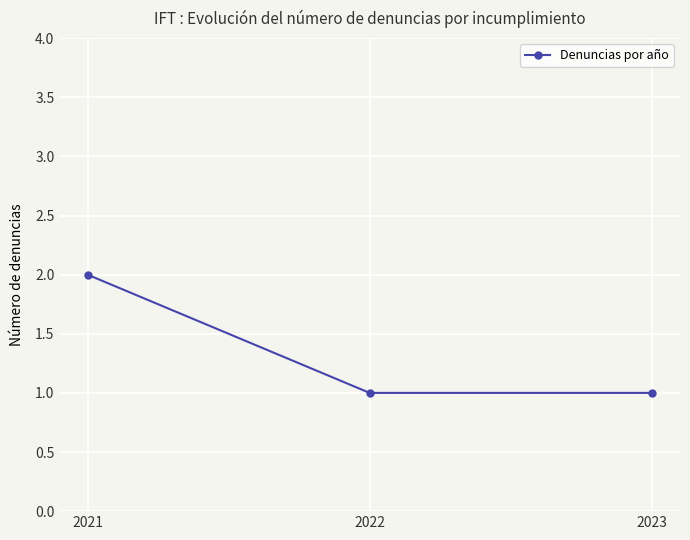

How many distinct data groups are displayed?

1